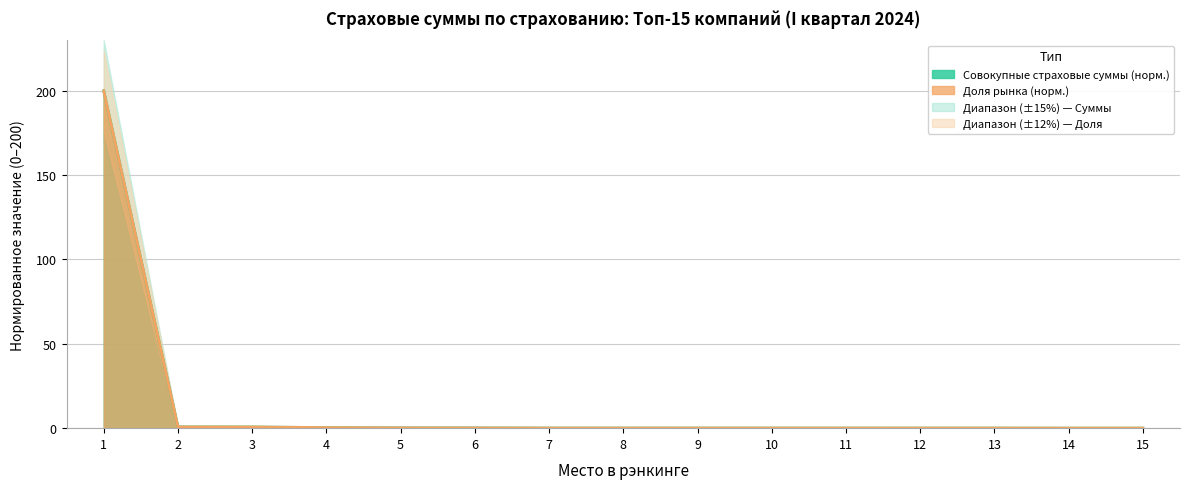

Which series ends up on top after the final intersection of Доля рынка (x1e-3) and Совокупные страховые суммы?

Совокупные страховые суммы